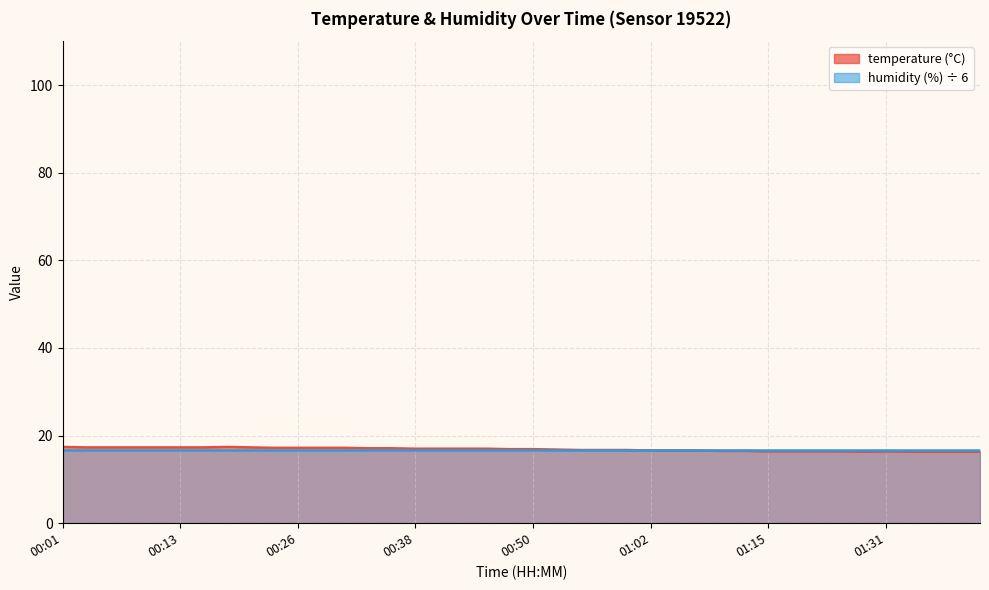

Reading right to left, transcribe all the data shown in this chart.

16.3	16.3	16.3	16.3	16.4	16.3	16.4	16.4	16.4	16.4	16.5	16.5	16.6	16.6	16.6	16.7	16.7	16.7	16.8	16.9	16.9	17.0	17.0	17.0	17.0	17.1	17.1	17.2	17.2	17.2	17.2	17.3	17.4	17.3	17.3	17.3	17.3	17.3	17.3	17.4